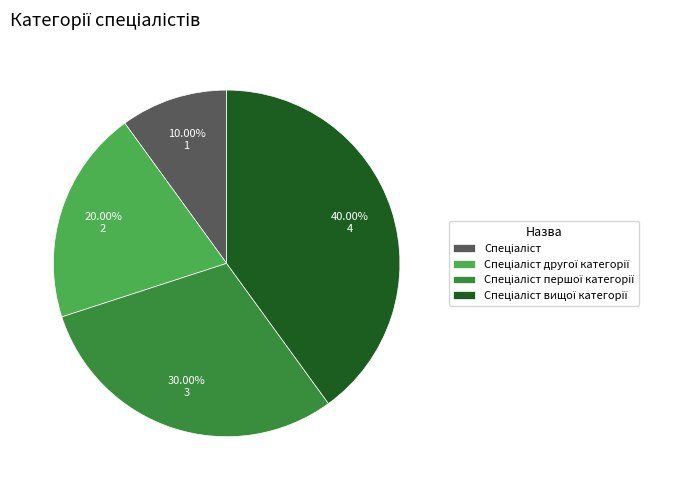

Does any single category account for the majority?

No